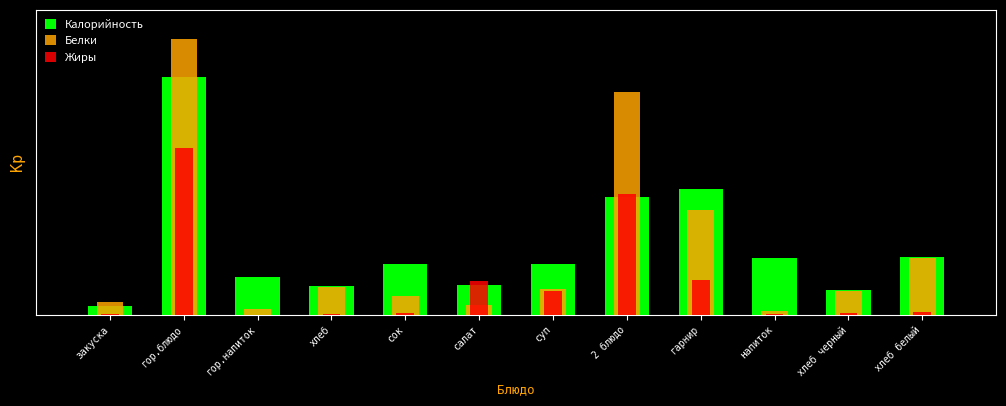

What is the total value across all series at гарнир?

8.7